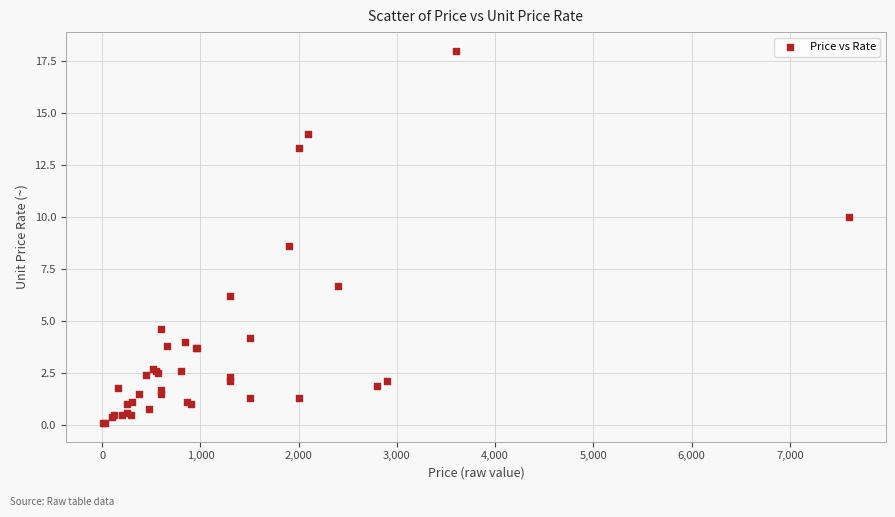

What Y value in the scatter plot is closest to 9?

8.6